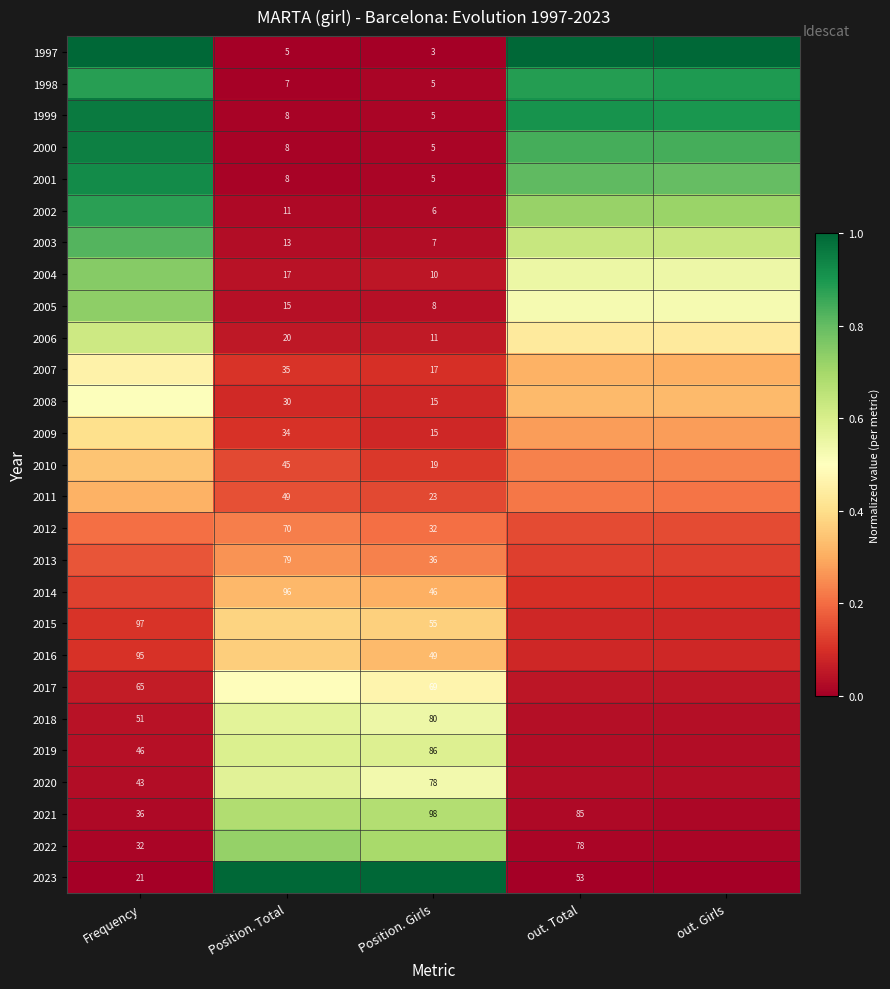

What is the spread (max minus min) of values at out. Total?

1.0